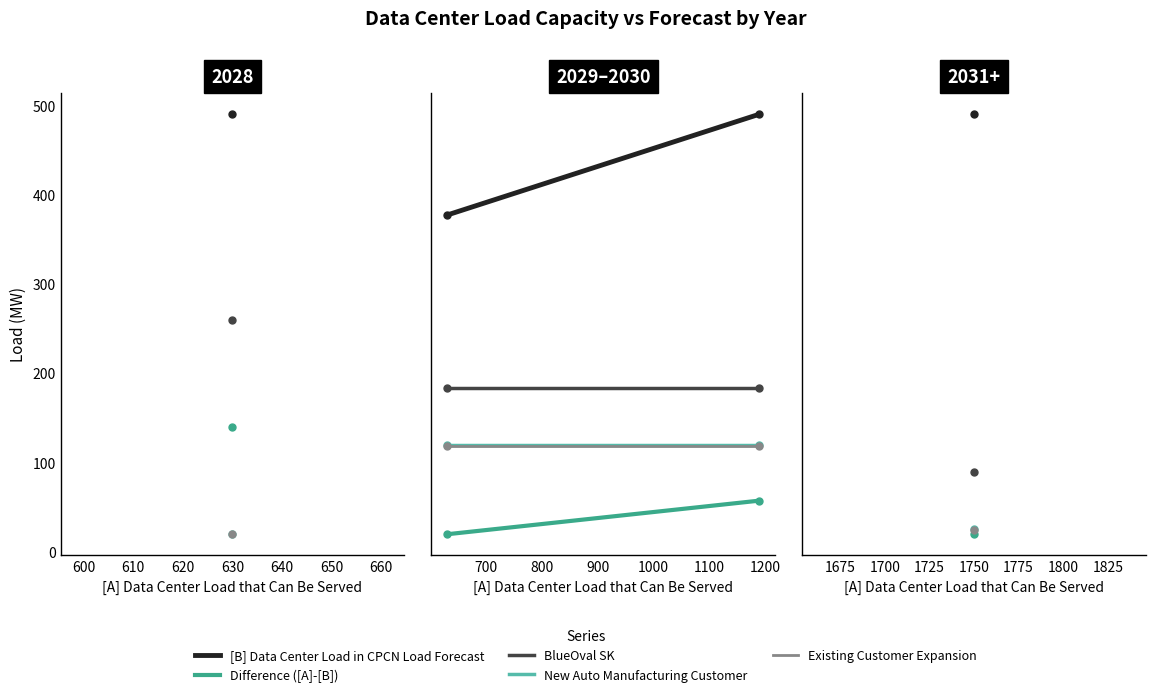

What are all the series names shown in the legend?

[B] Data Center Load in CPCN Load Forecast, Difference ([A]-[B]), BlueOval SK, New Auto Manufacturing Customer, Existing Customer Expansion